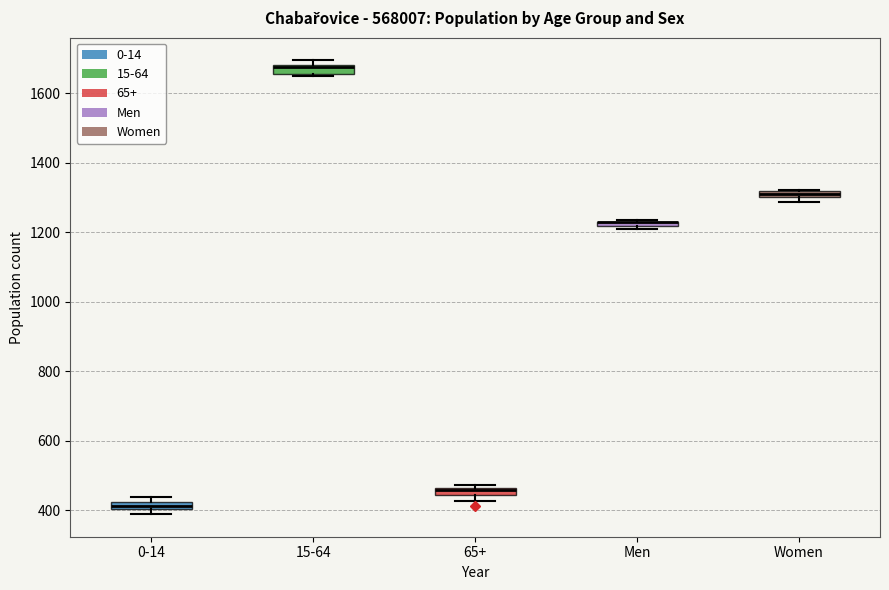

Where is the lower edge of the box for Women on the y-axis? The values are not printed on the chart, so give them approximately, as read against the axis.

1300